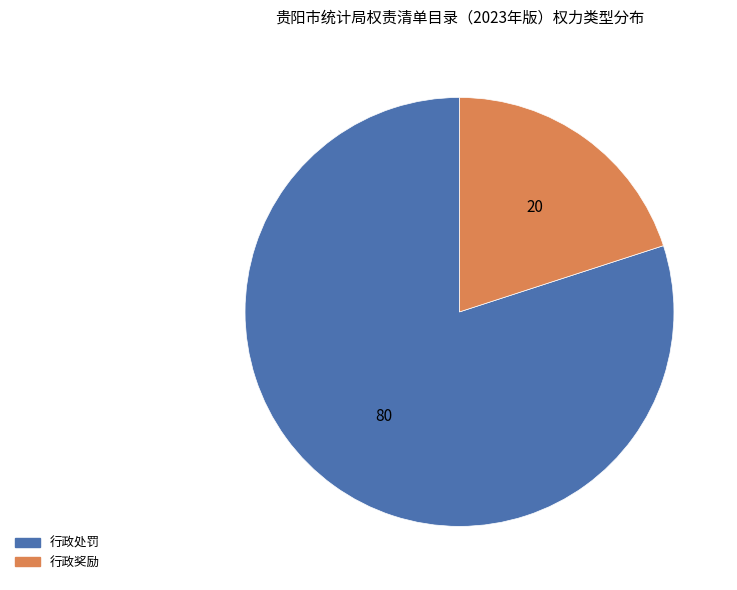

Is it true that 行政奖励 is 33% of the pie?

False